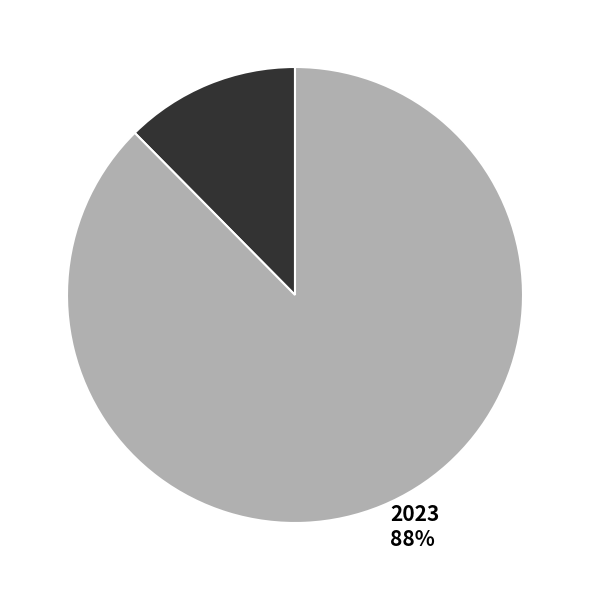

Is the sum of 2023 88% and 2022 12% greater than half?

Yes